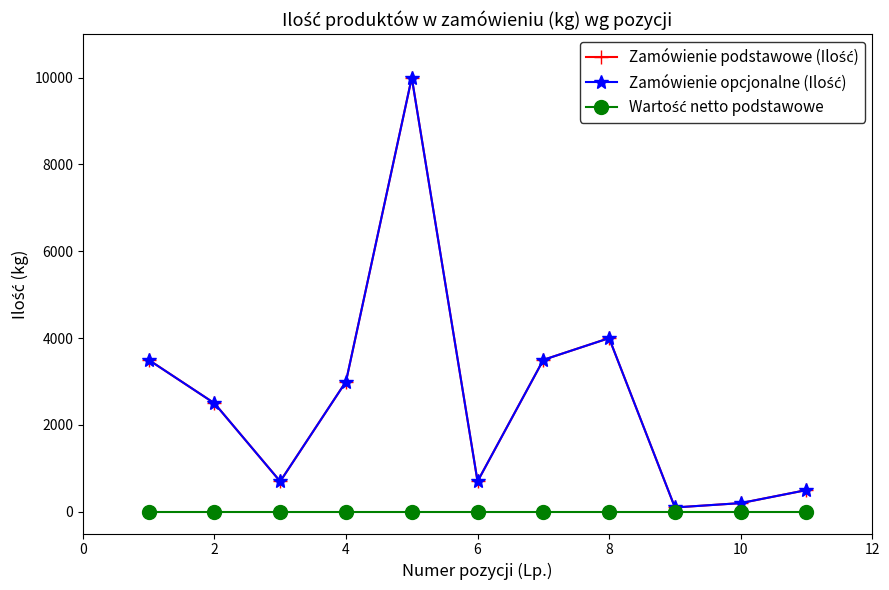

True or false: Zamówienie podstawowe (Ilość) and Zamówienie opcjonalne (Ilość) cross at least once.

False